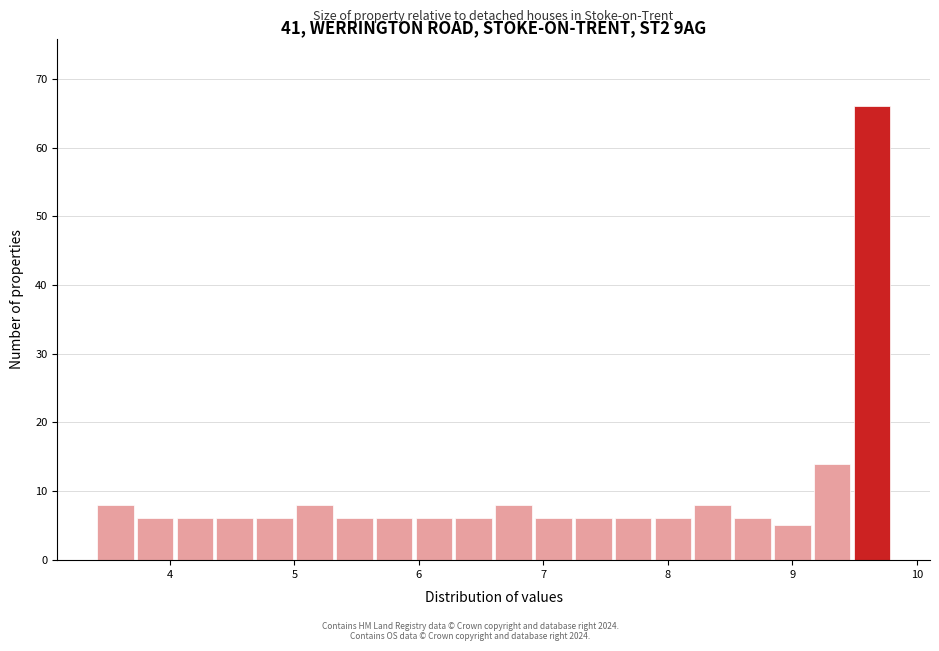

Read against the x-axis, roughly where is the centre of the tallest bar?

9.6